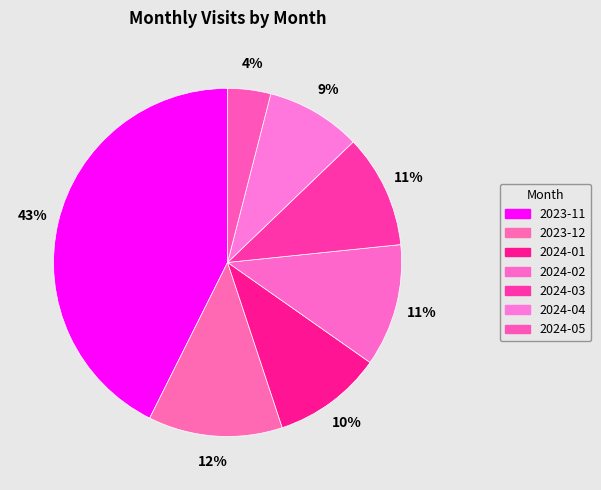

How many segments does this pie chart have?

7